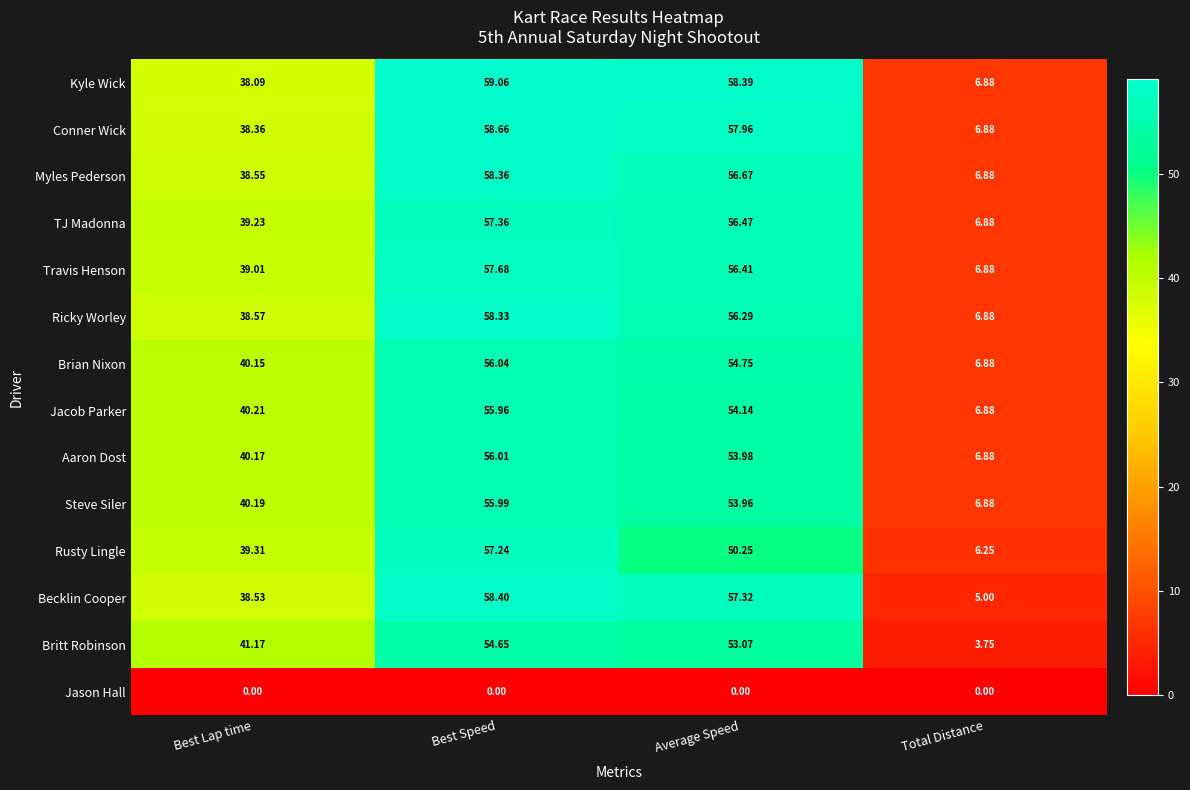

Between Average Speed and Total Distance, which series saw the biggest shift?

Becklin Cooper